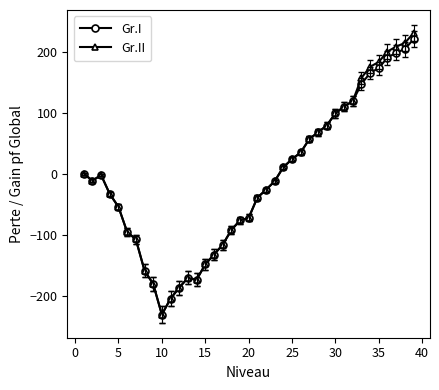

What is the minimum value for Gr.I?

-230